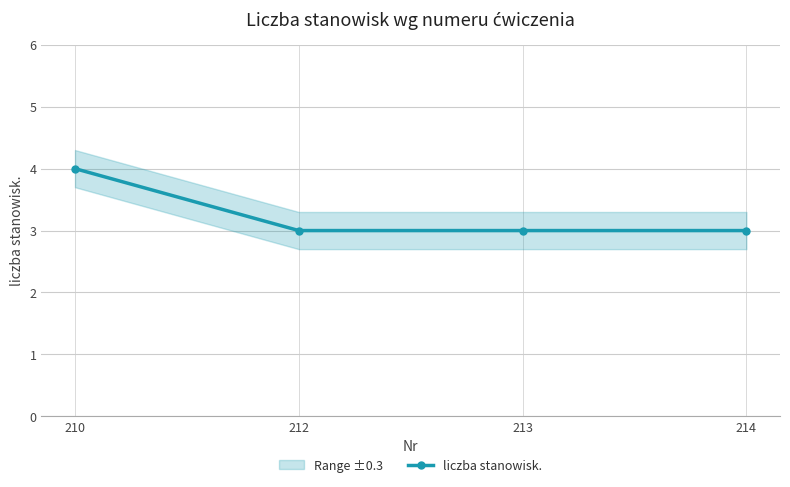

Rank the categories by value from lowest to highest.

212, 213, 214, 210